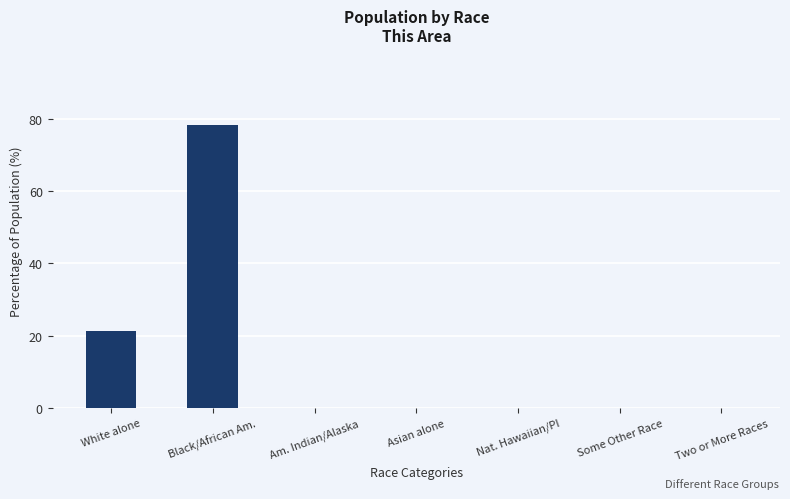

Which category has the highest value across all series?

Black/African Am.